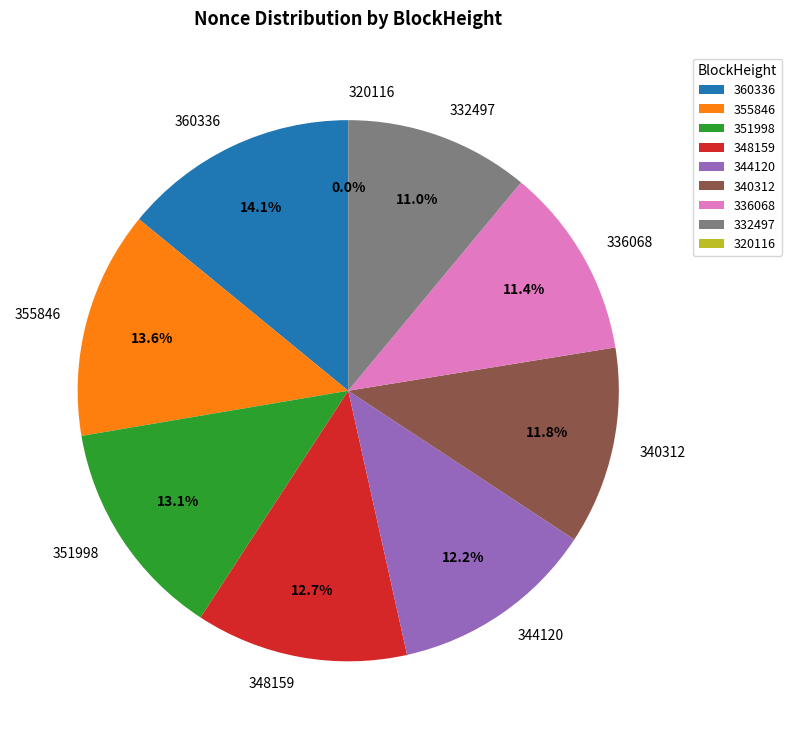

Between 344120 and 351998, which is larger?

351998